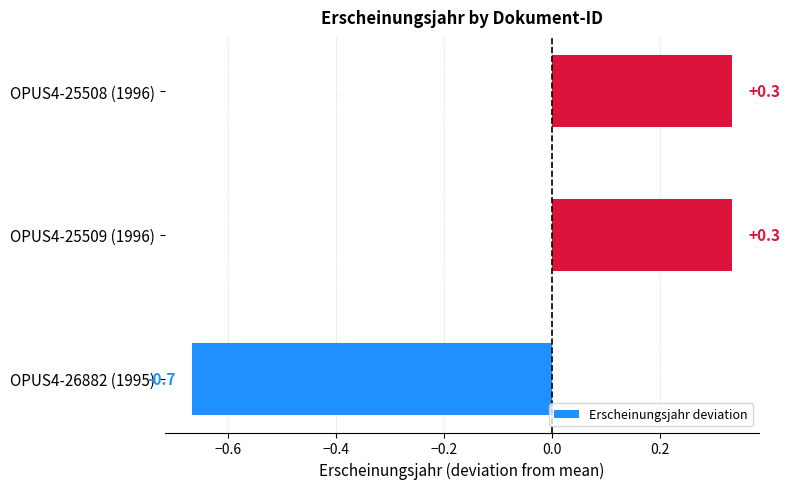

How many bars are there in total?

3